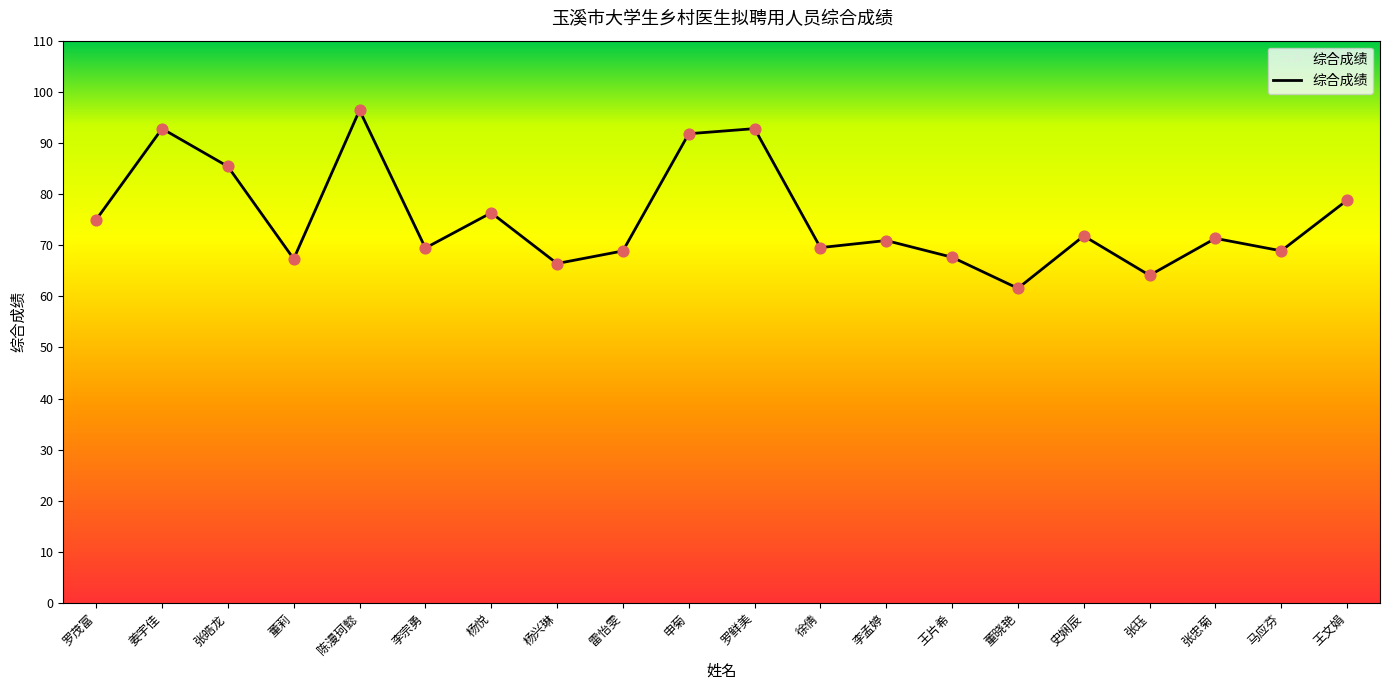

Between 申菊 and 董莉, which is larger?

申菊